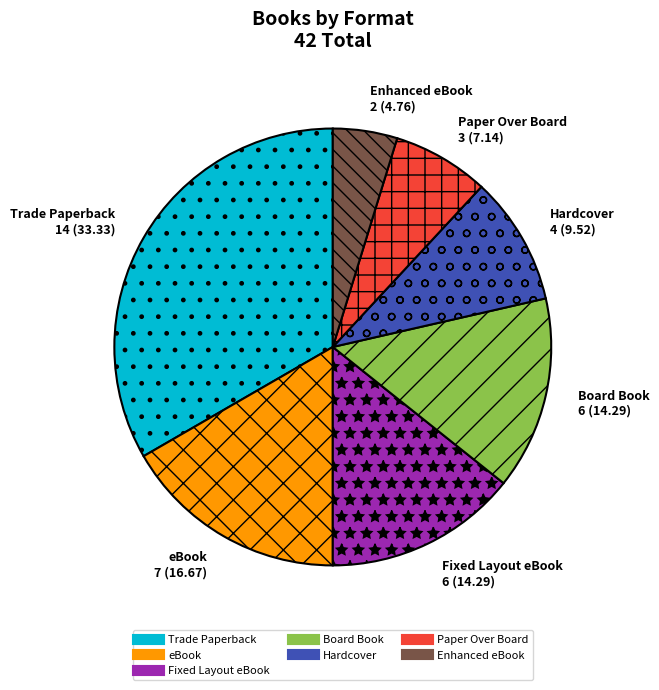

Is there any slice that represents more than half of the pie?

No